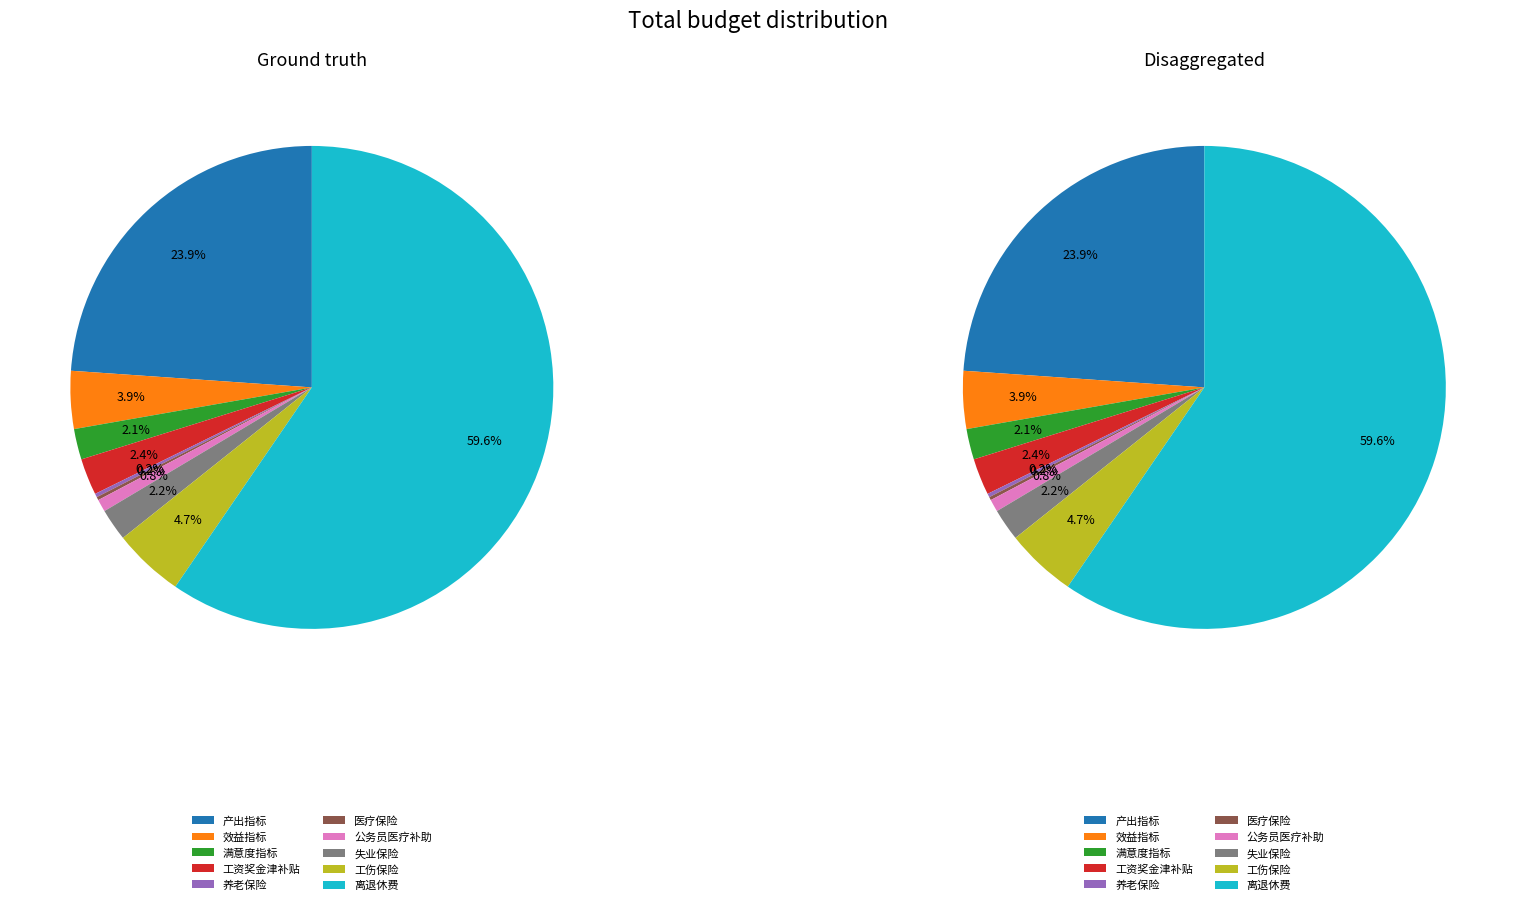

Do 失业保险 and 公务员医疗补助 together represent more than half of the pie?

No